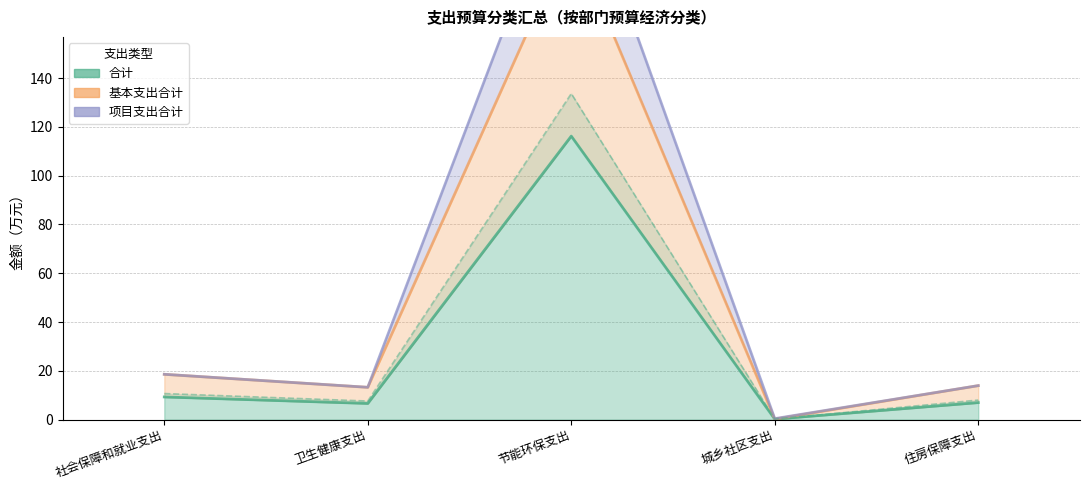

Count the number of categories in the chart.

5